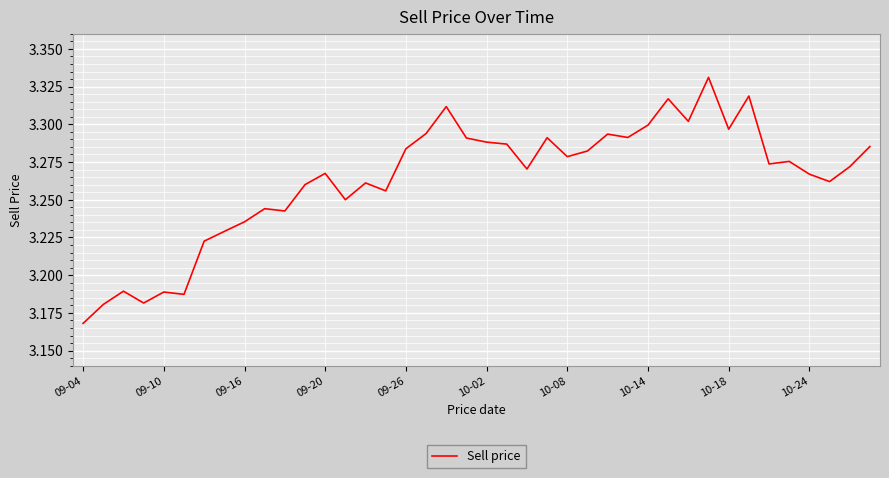

How many lines are shown in the chart?

1